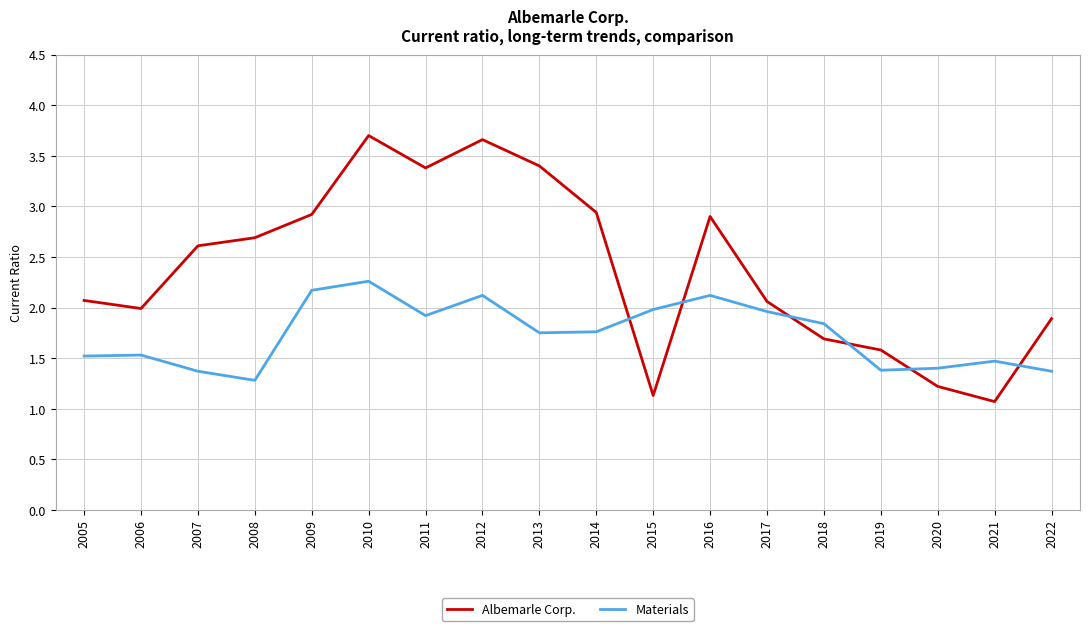

Which series has the largest range (max minus min)?

Albemarle Corp.